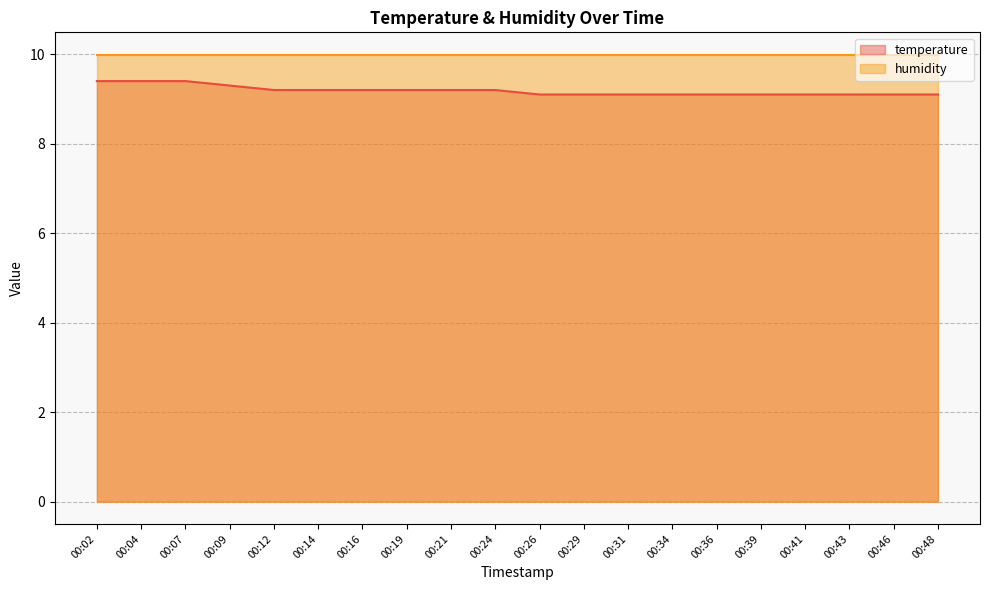

How many lines are shown in the chart?

2